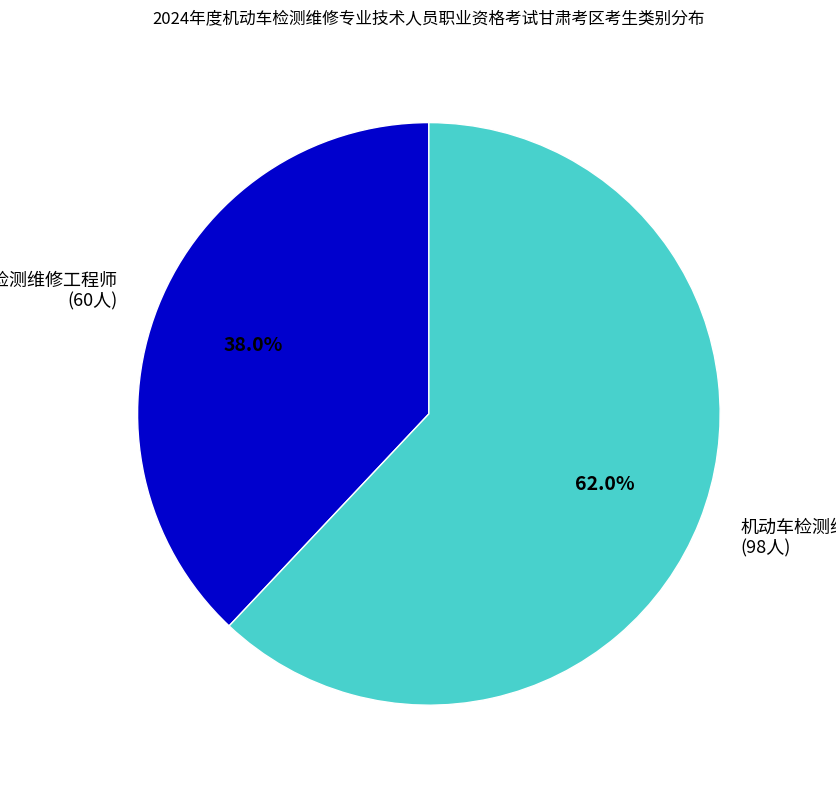

True or false: 机动车检测维修工程师 accounts for 38% of the total.

True